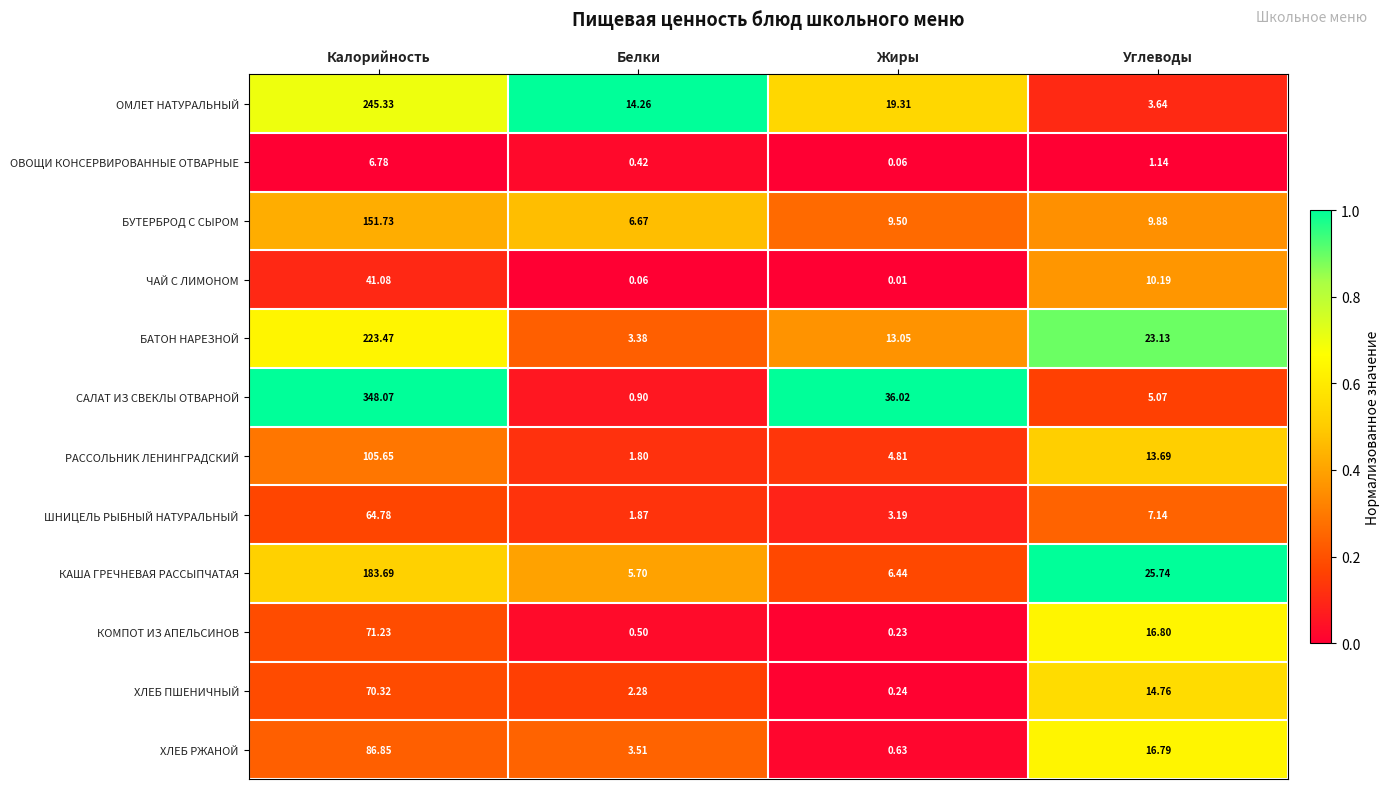

Where does the КАША ГРЕЧНЕВАЯ РАССЫПЧАТАЯ series first go above 25?

Калорийность